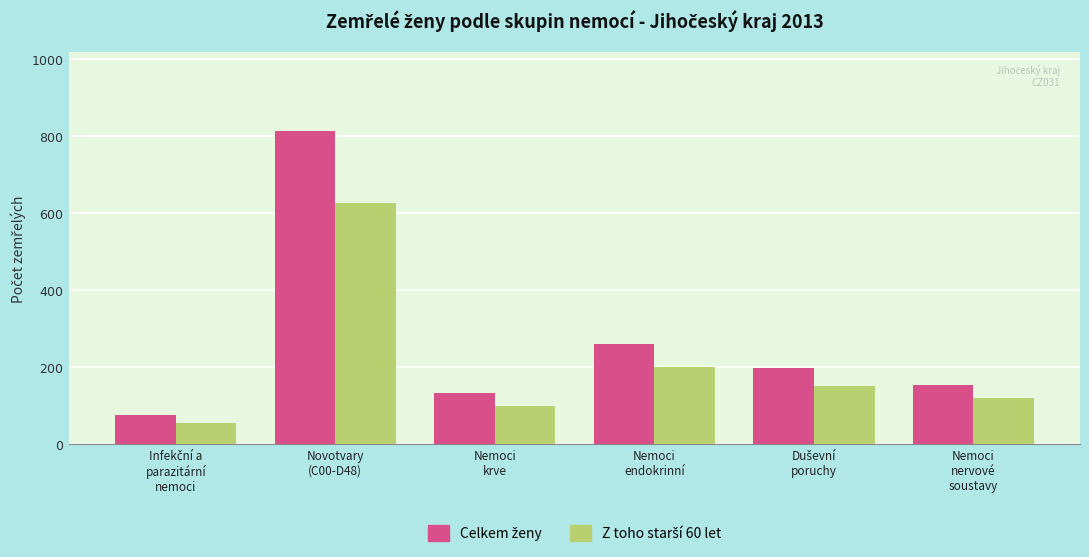

What is the maximum value shown in the chart?

814